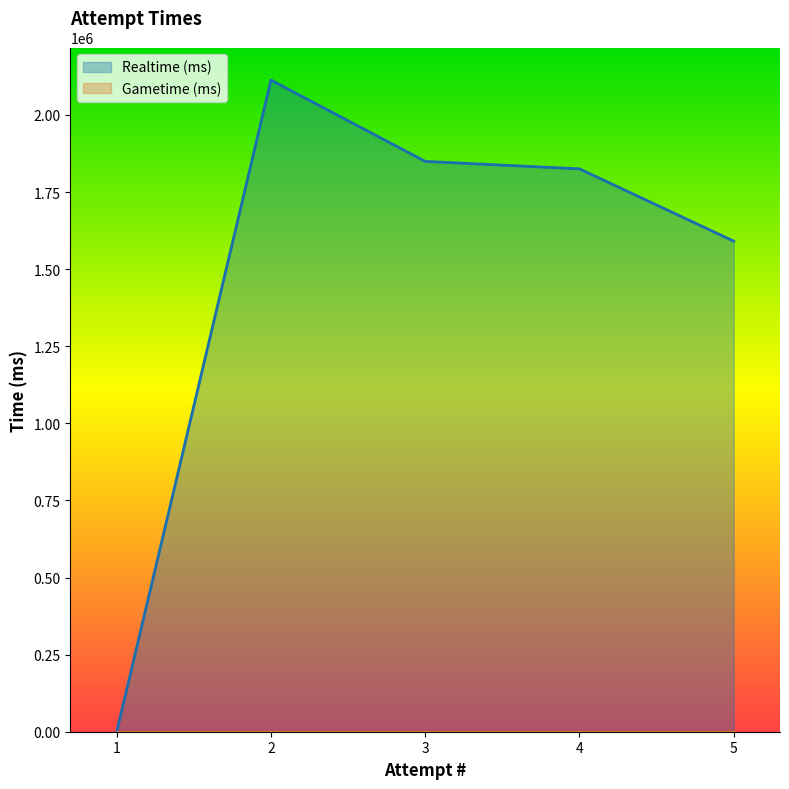

Which category has the lowest value in the Realtime (ms) series?

1